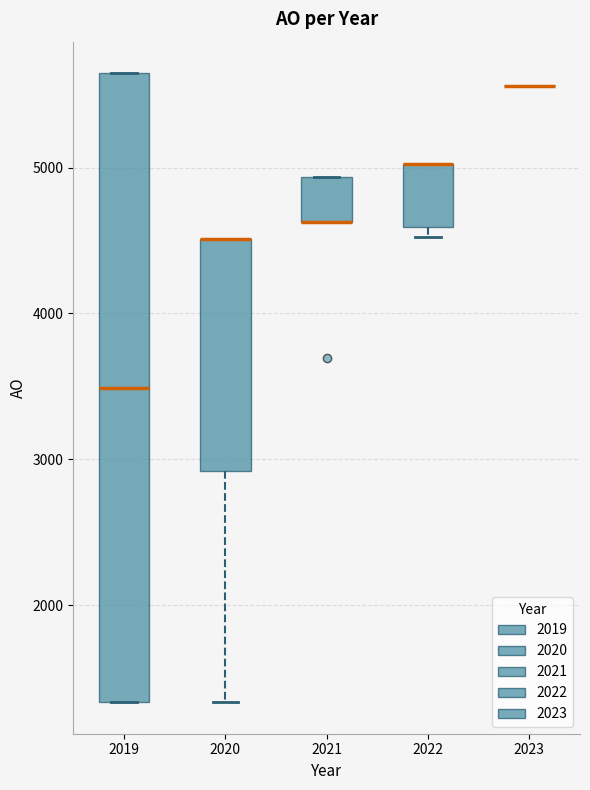

Reading left to right, transcribe this box plot: for each box, give where its median line is, the range the box spans, and where its two whiskers end, as read against the y-axis. The values are not printed on the chart, so give them approximately, as read against the axis.

2019: median 3500, box 1300 to 5600, whiskers 1300 to 5600
2020: median 4500 (drawn on the box's upper edge), box 2900 to 4500, whiskers 1300 to 4500
2021: median 4600 (drawn on the box's lower edge), box 4600 to 4900, whiskers 4600 to 4900
2022: median 5000 (drawn on the box's upper edge), box 4600 to 5000, whiskers 4500 to 5000
2023: box collapsed to a line at 5600, whiskers 5600 to 5600